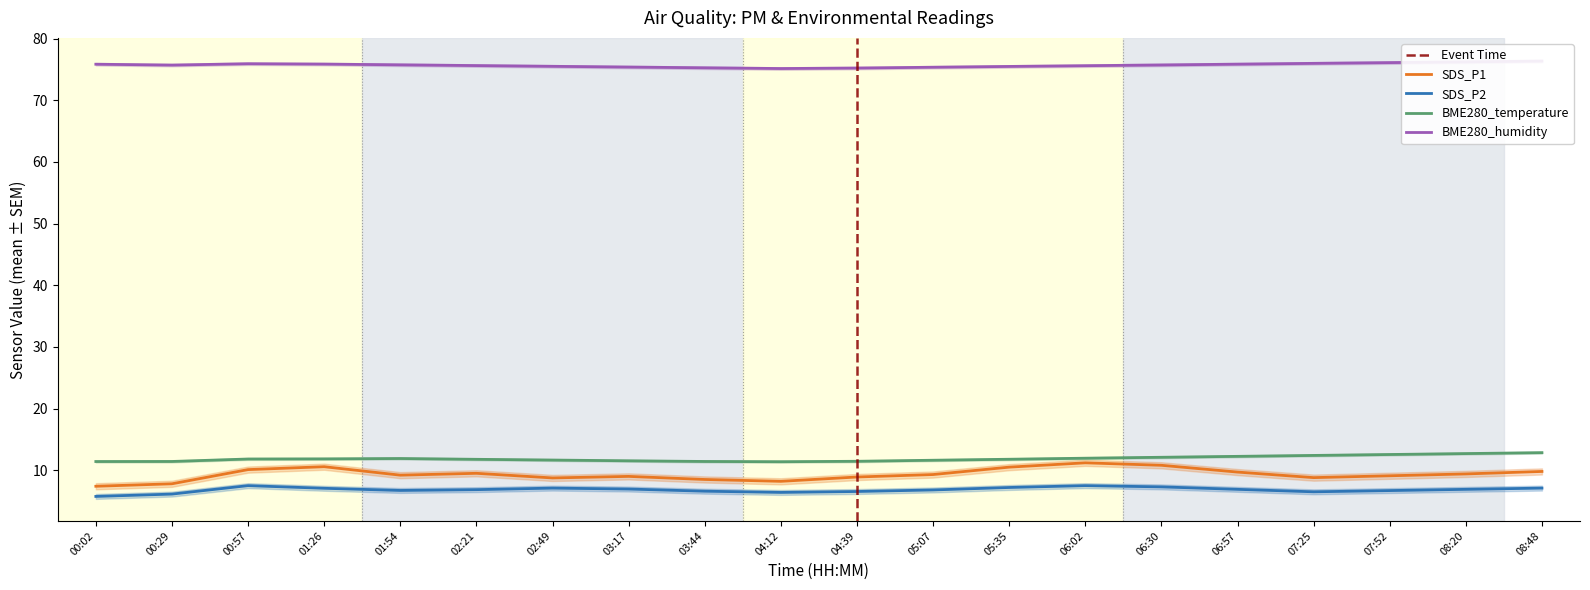

True or false: BME280_temperature has more than 2 points higher than both neighbors.

False